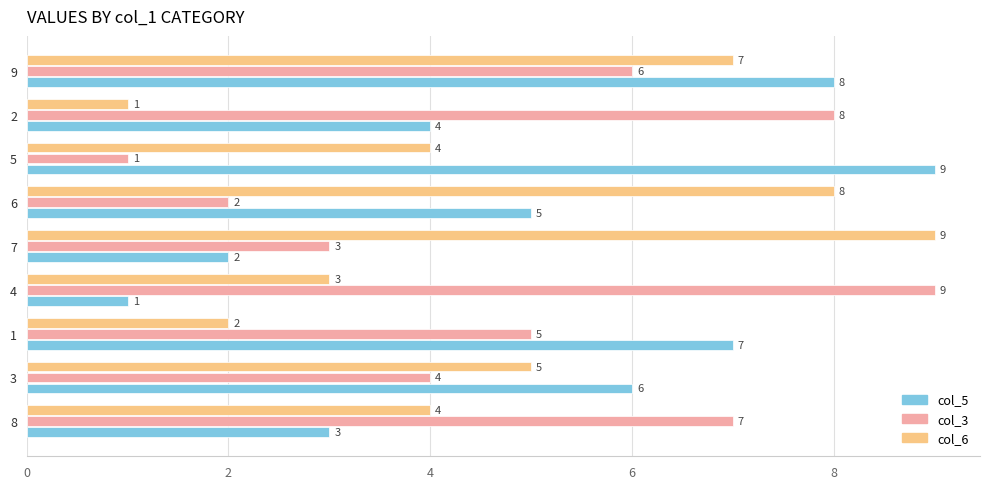

Where is col_6 nearest to the value 5?

3